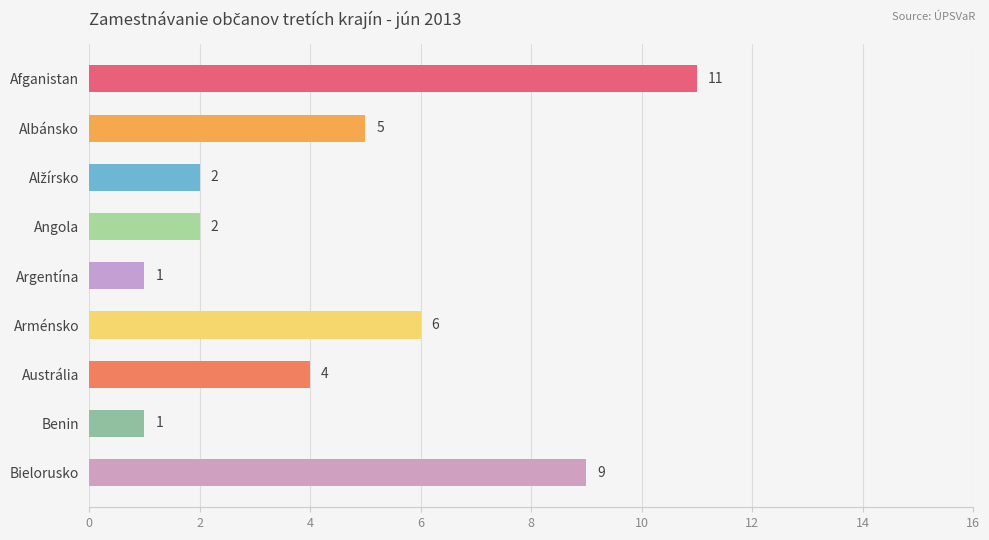

Where is the data nearest to the value 6?

Arménsko